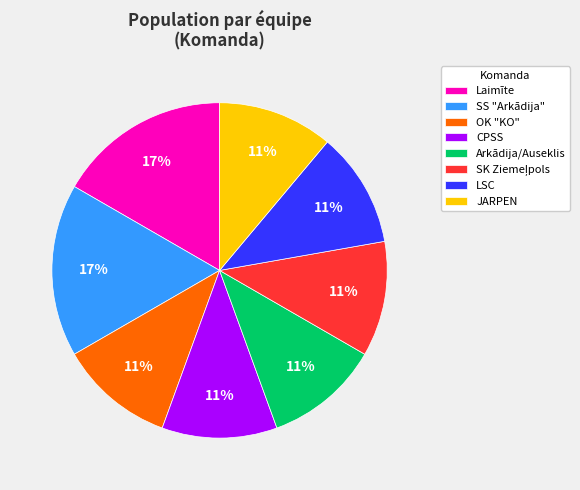

To the nearest percent, what percentage of the pie is JARPEN?

11%